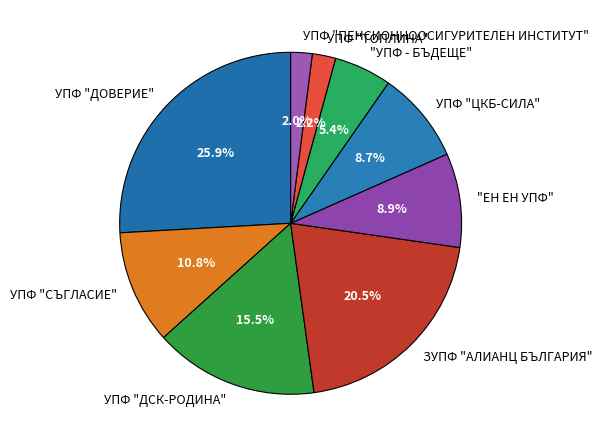

Is ЗУПФ "АЛИАНЦ БЪЛГАРИЯ" the majority of the pie?

No